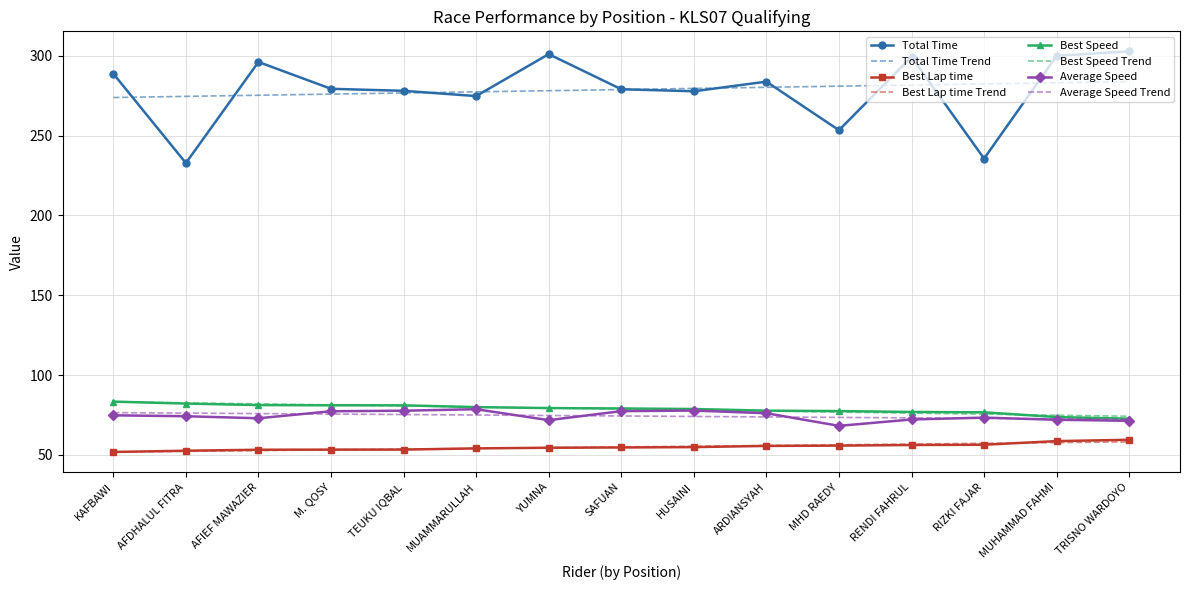

What position from the left is ARDIANSYAH?

10